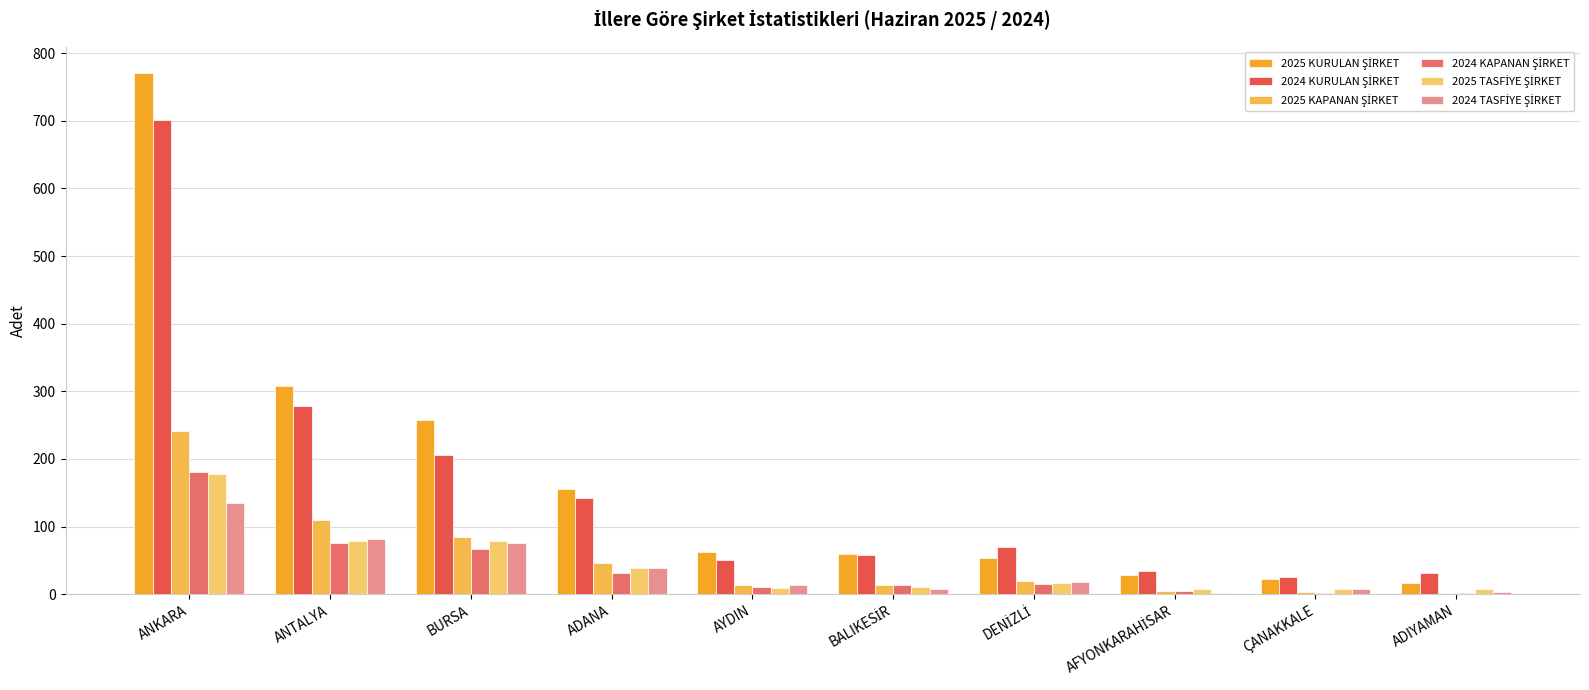

True or false: 2025 KURULAN ŞİRKET has a value of 257 at BURSA.

True